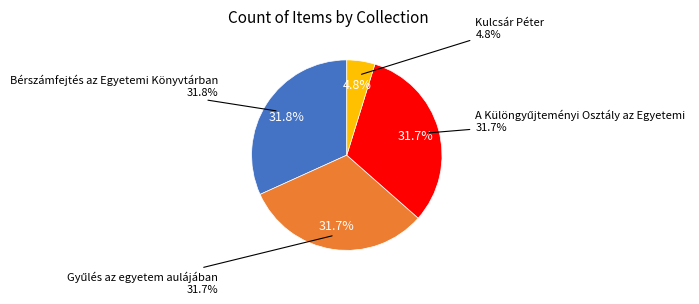

To the nearest percent, what is the difference between the Kulcsár Péter and A Különgyűjteményi Osztály az Egyetemi slice percentages?

27%